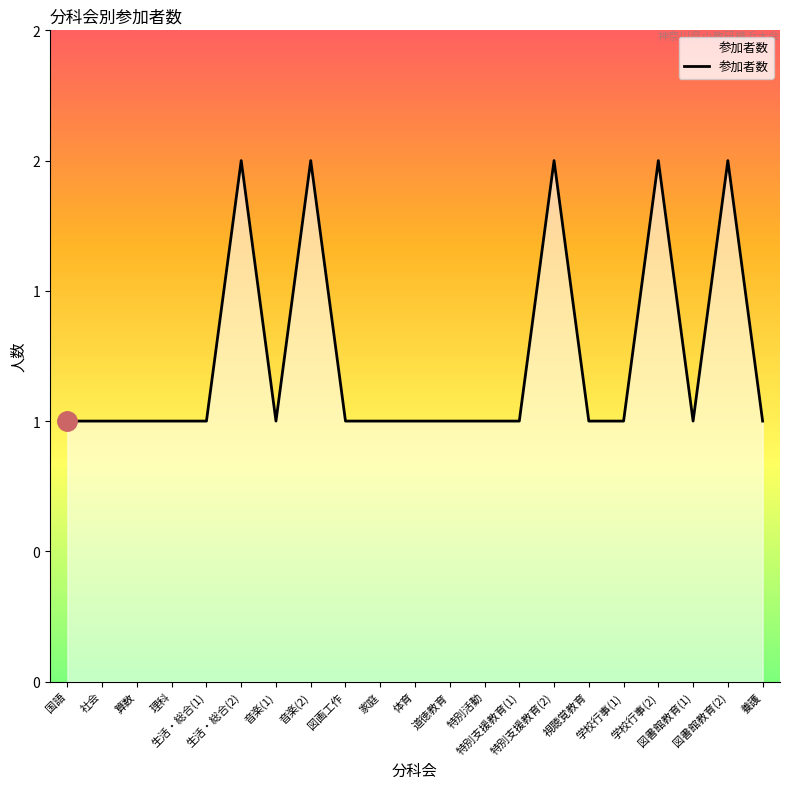

Is this an area chart (filled region under the line)?

Yes